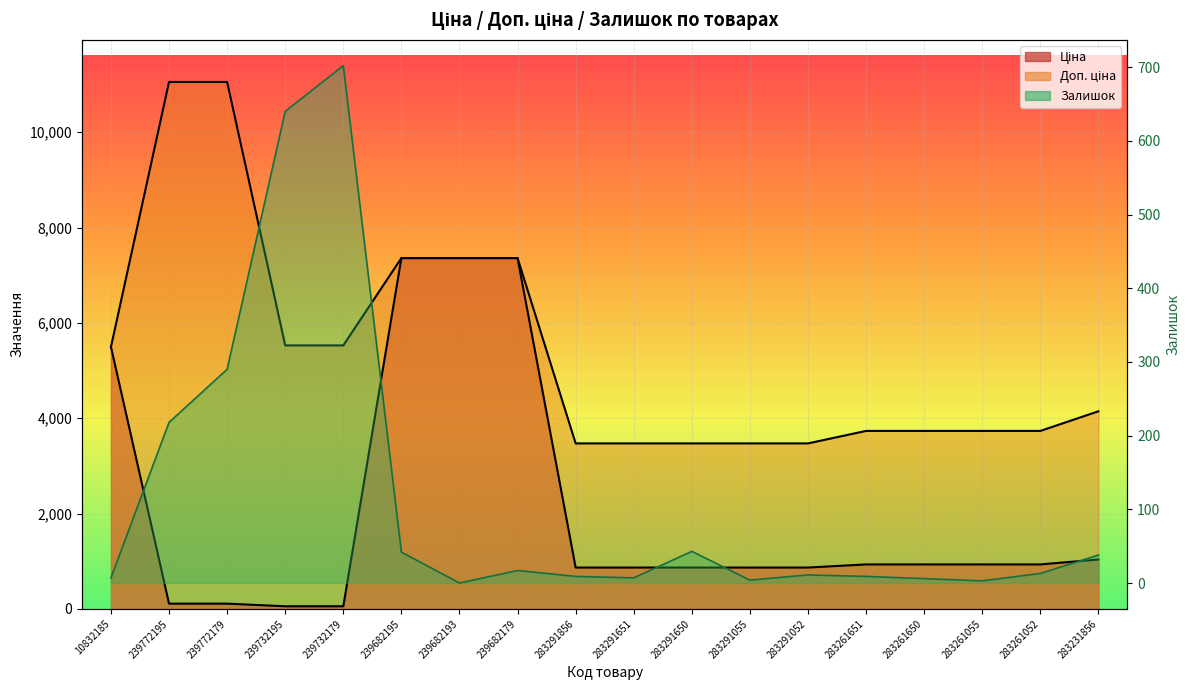

What is the label of the 2nd point from the left?

239772195